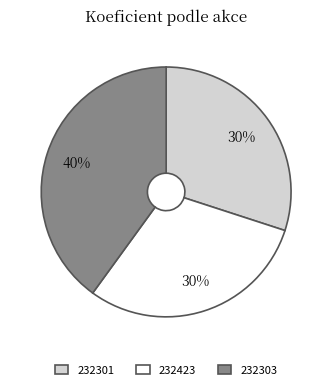

Which category has the biggest portion of the pie?

232303